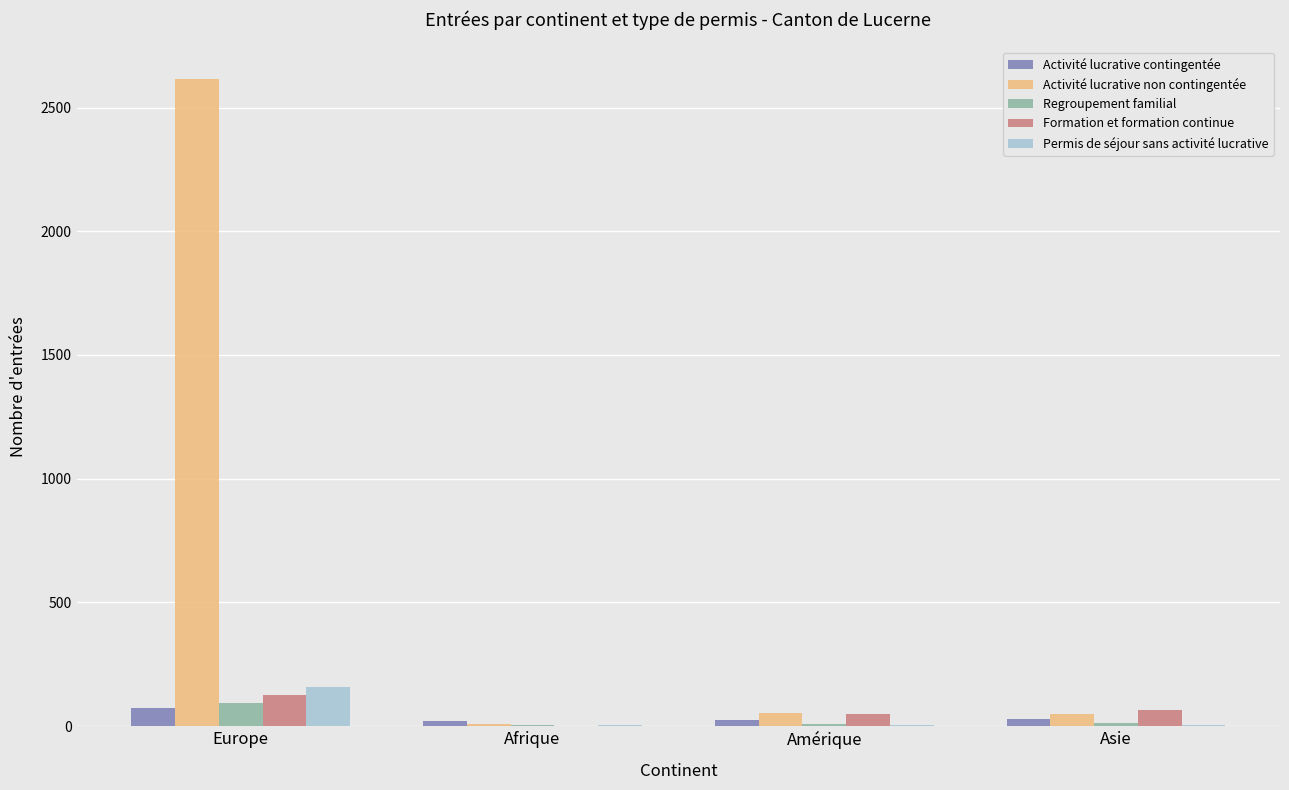

Which series changed the most between Afrique and Amérique?

Formation et formation continue